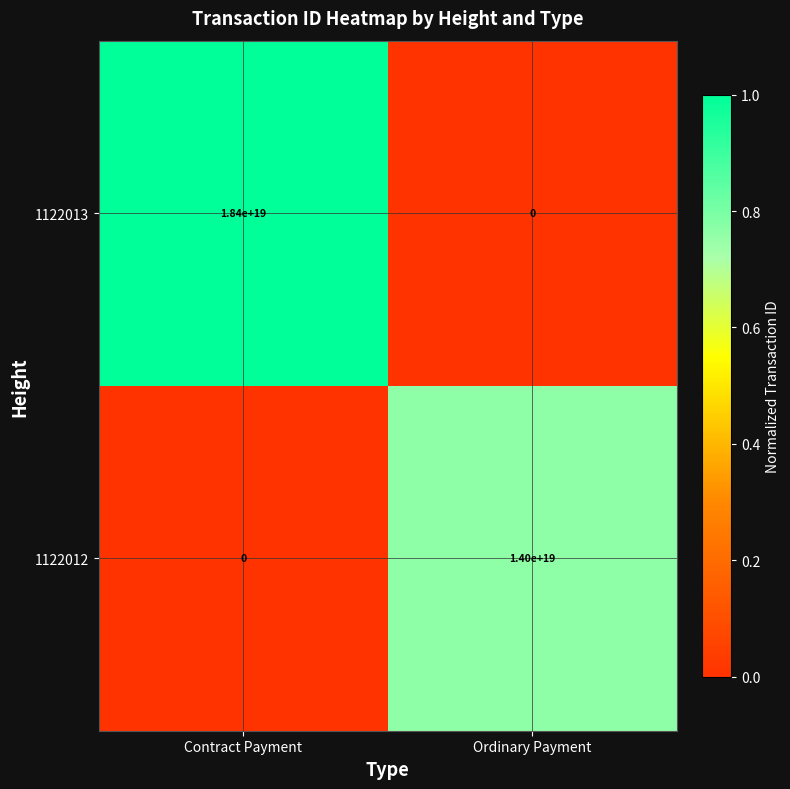

Which series changed the most between Contract Payment and Ordinary Payment?

1122013